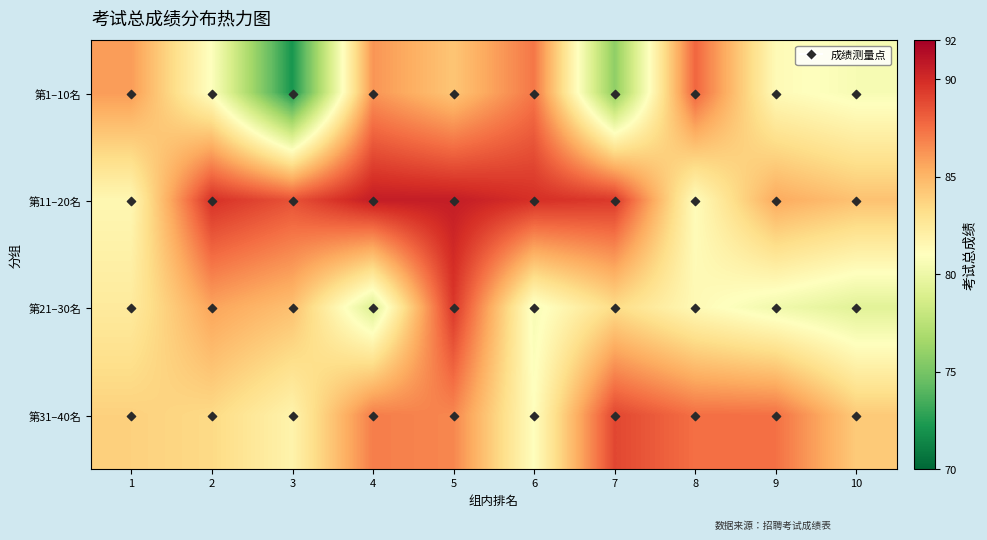

Rank the series by their maximum value, from lowest to highest.

第1–10名, 第31–40名, 第21–30名, 第11–20名